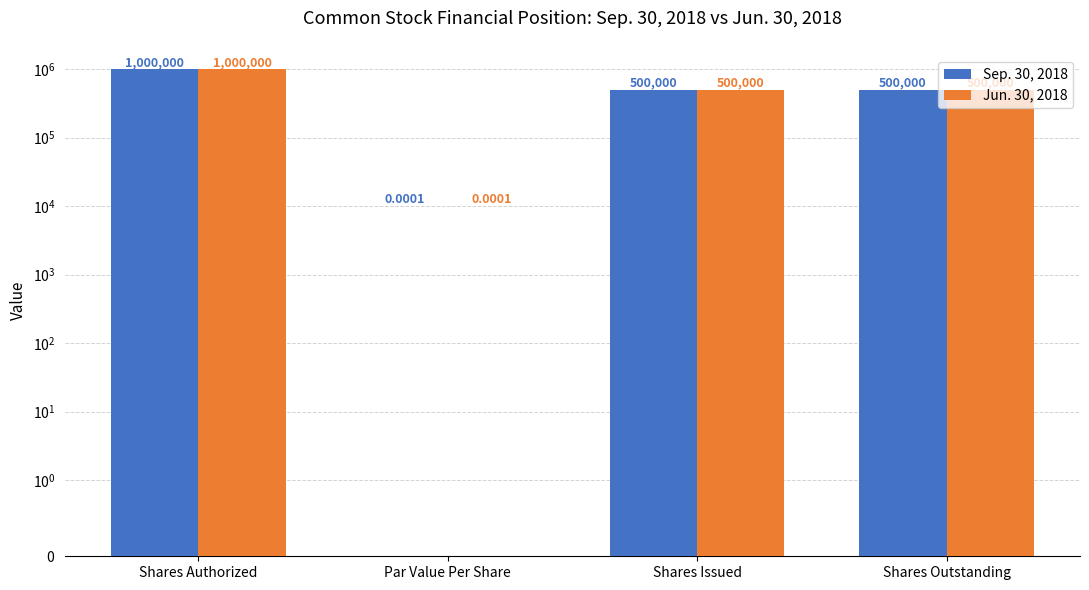

Reading left to right, what are all the values shown in this chart?

Sep. 30, 2018: Shares Authorized=1000000.0	Par Value Per Share=0.0	Shares Issued=500000.0	Shares Outstanding=500000.0
Jun. 30, 2018: Shares Authorized=1000000.0	Par Value Per Share=0.0	Shares Issued=500000.0	Shares Outstanding=500000.0